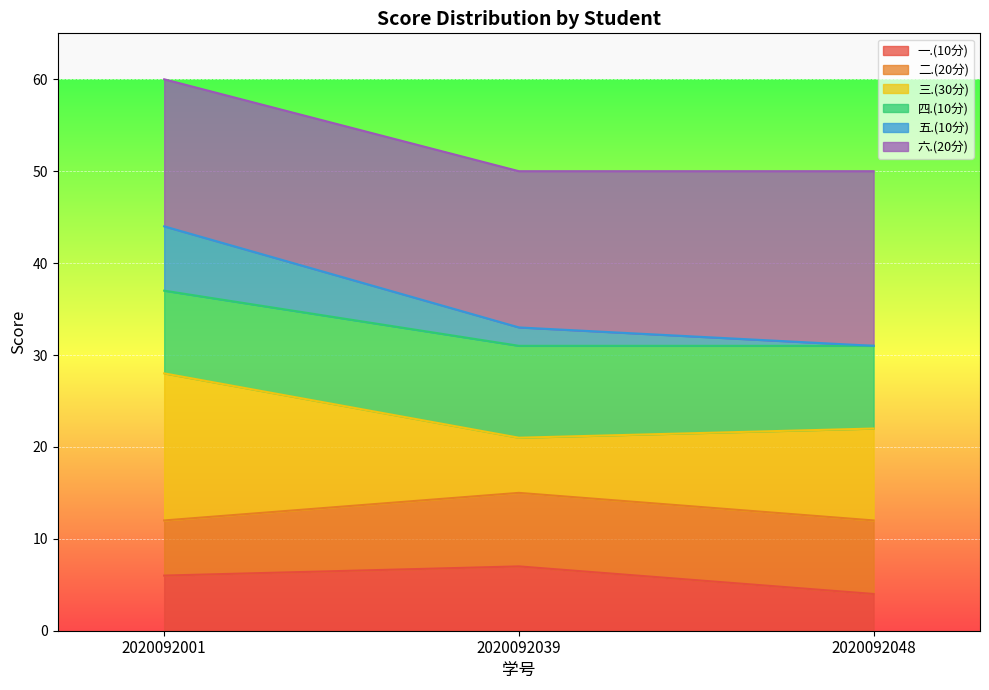

Is it true that 一.(10分) equals 4 at 2020092048?

True